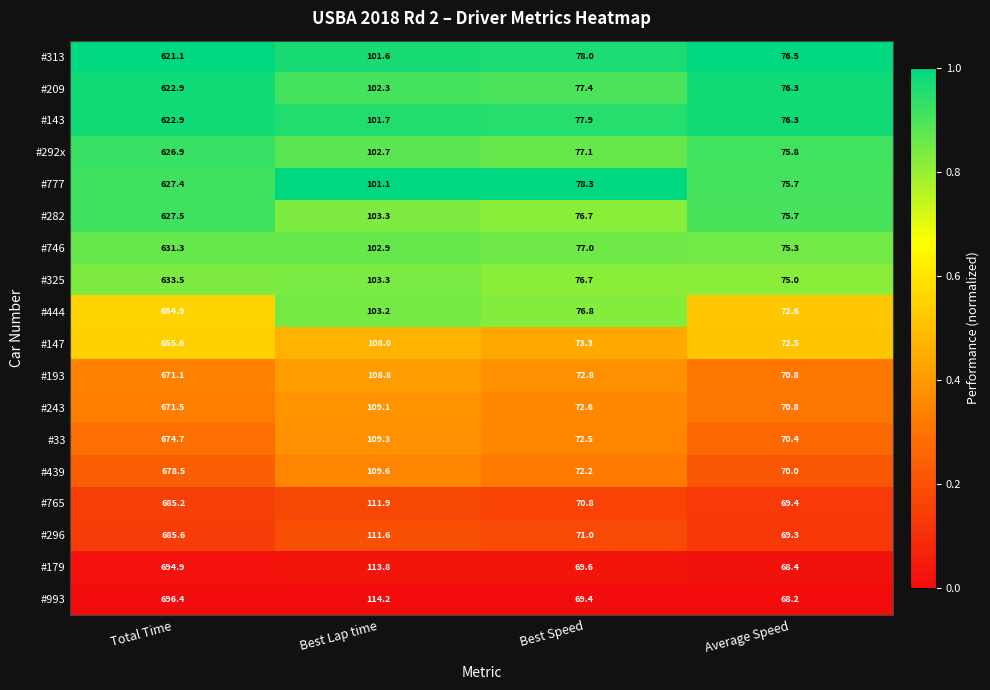

Where is #777 nearest to the value 351?

Best Lap time